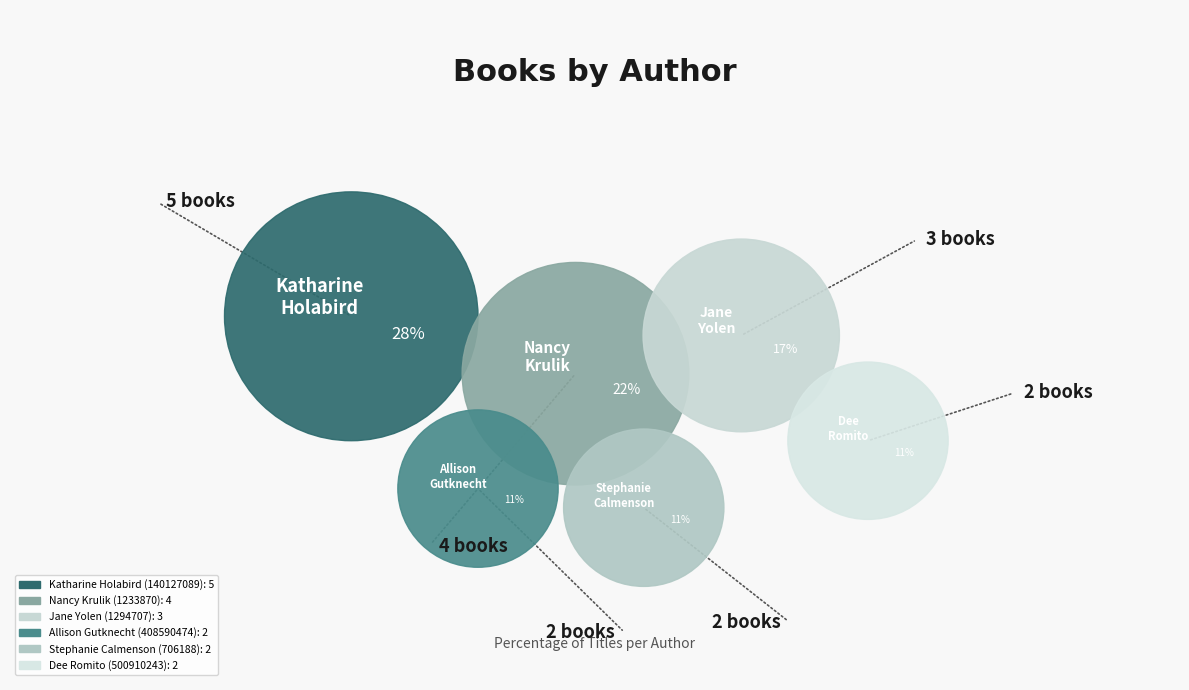

To the nearest percent, what is the average slice percentage?

17%